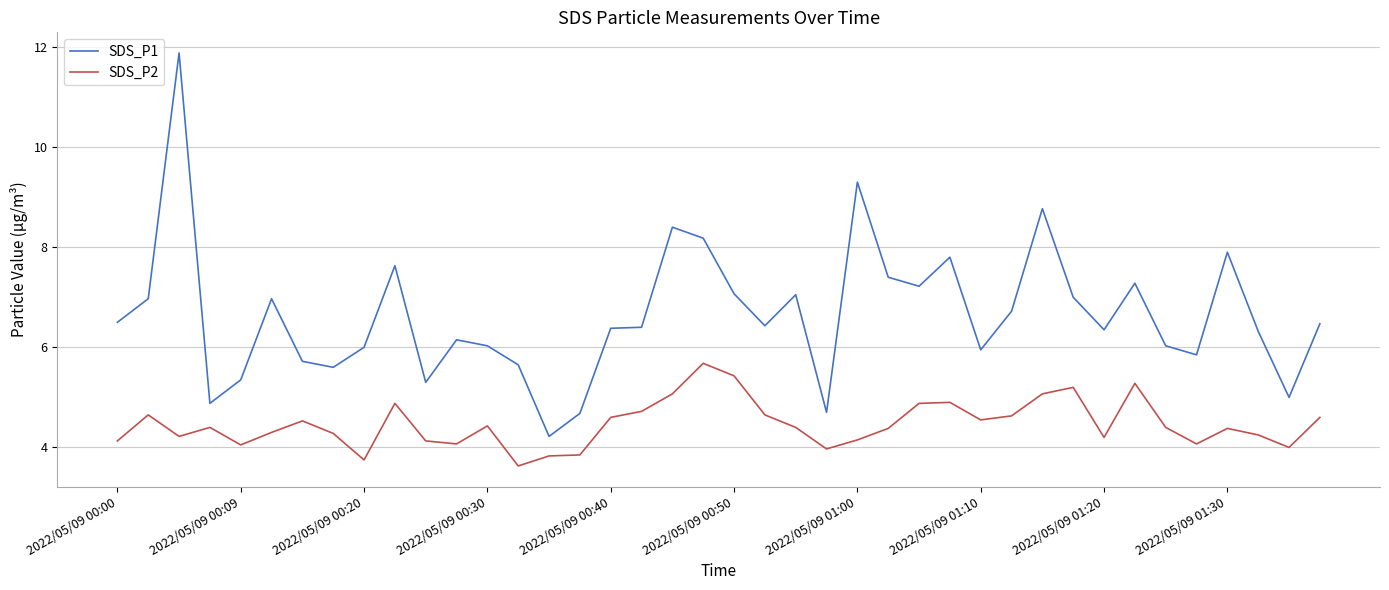

True or false: SDS_P1 and SDS_P2 cross at least once.

False